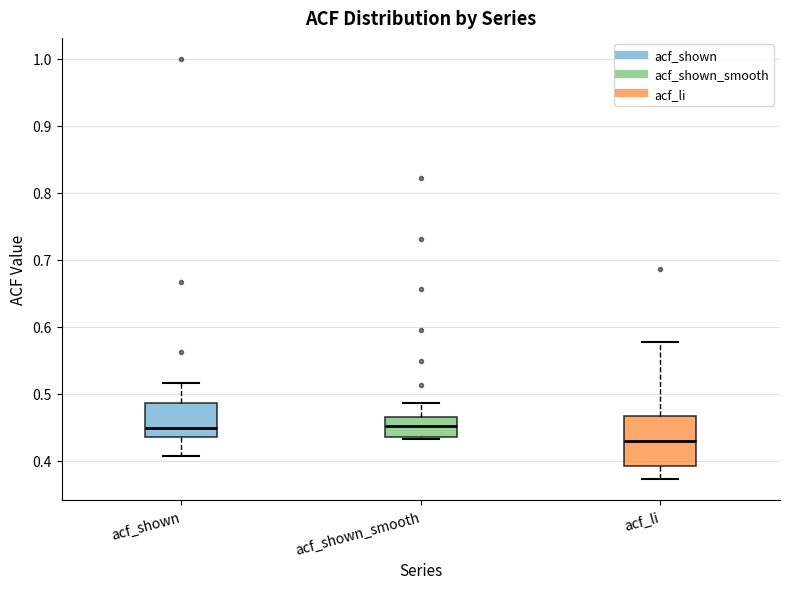

Which box's median line is the lowest?

acf_li